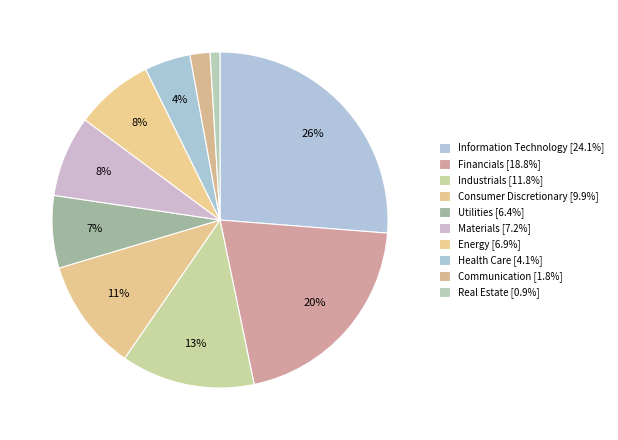

To the nearest percent, what is the difference between the largest and smallest slice percentages?

25%